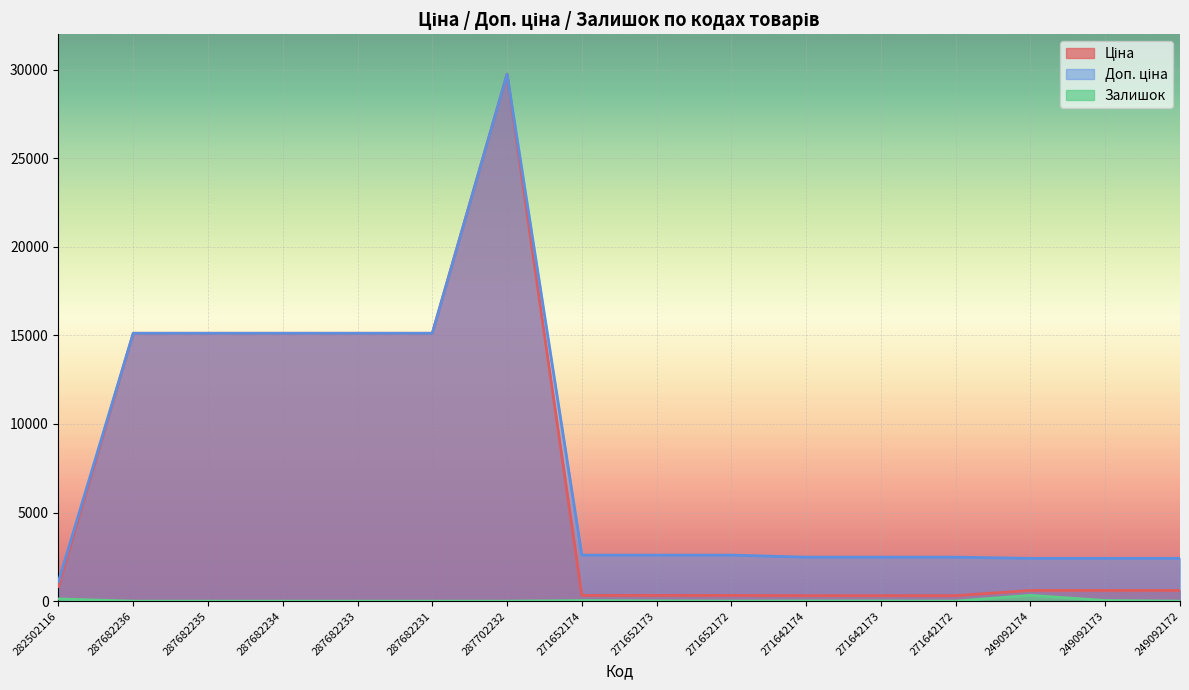

At which category does Ціна reach its first local peak?

287702232